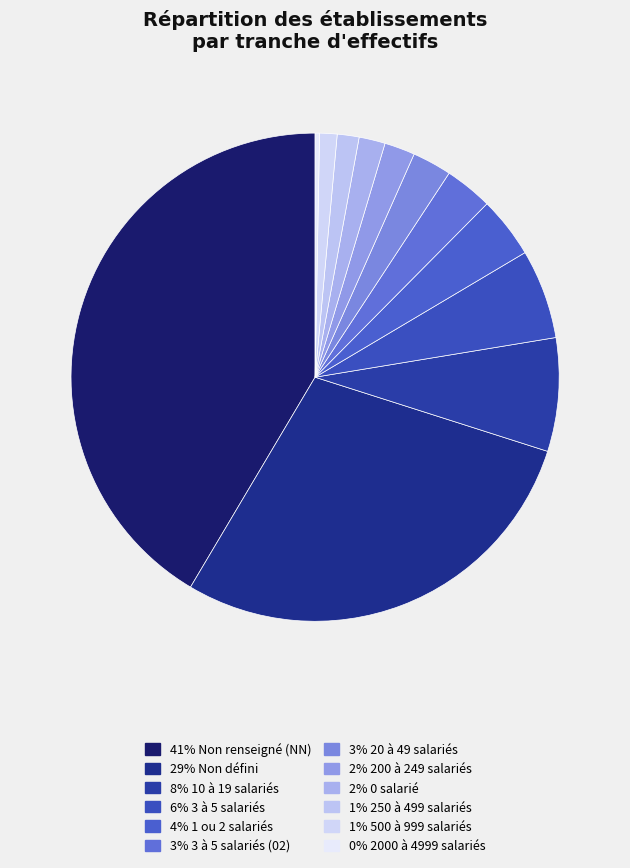

Is there a majority slice in this chart?

No